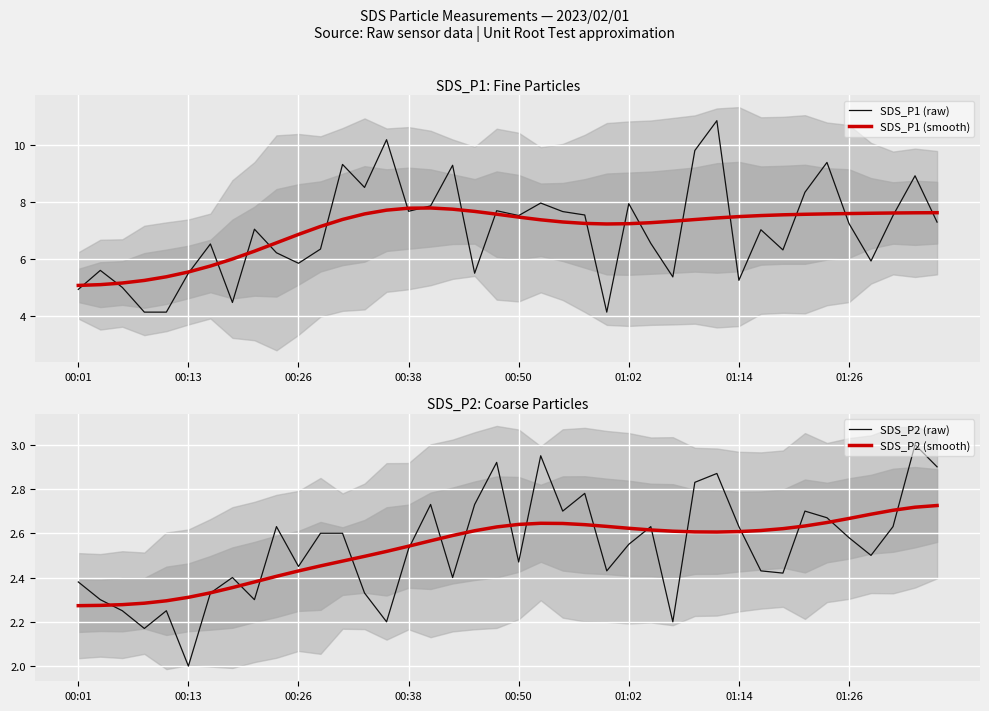

Is it true that SDS_P2 (raw) equals 4.2 at 01:26?

False